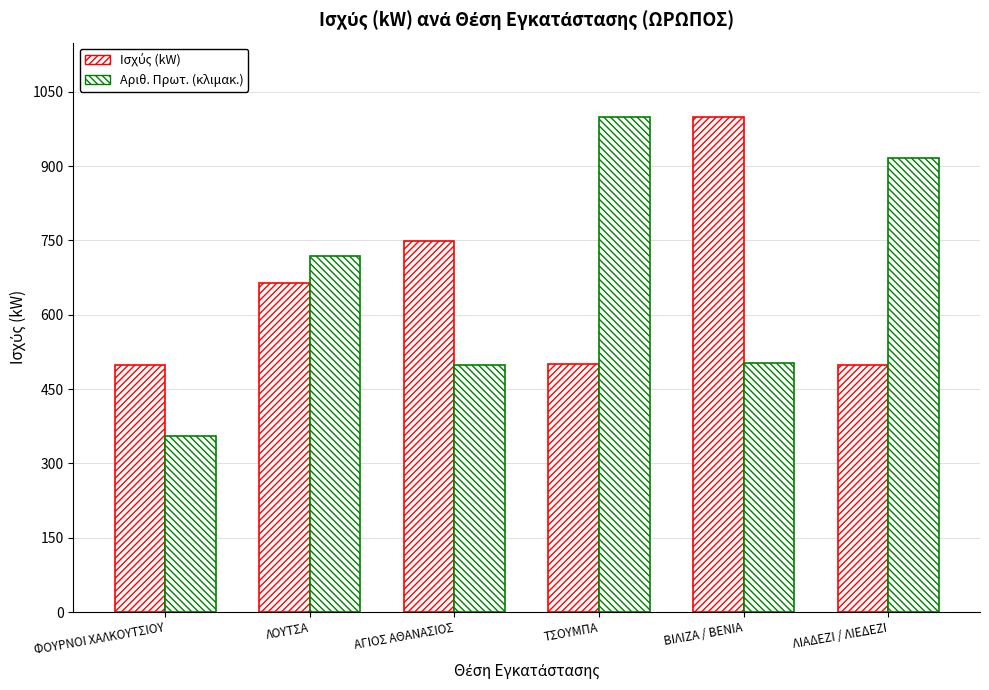

At which category is the sum across all series the highest?

ΒΙΛΙΖΑ / ΒΕΝΙΑ